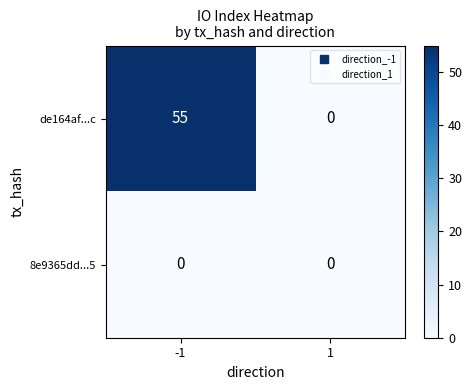

Rank the series by their maximum value, from highest to lowest.

de164af...c, 8e9365dd...5